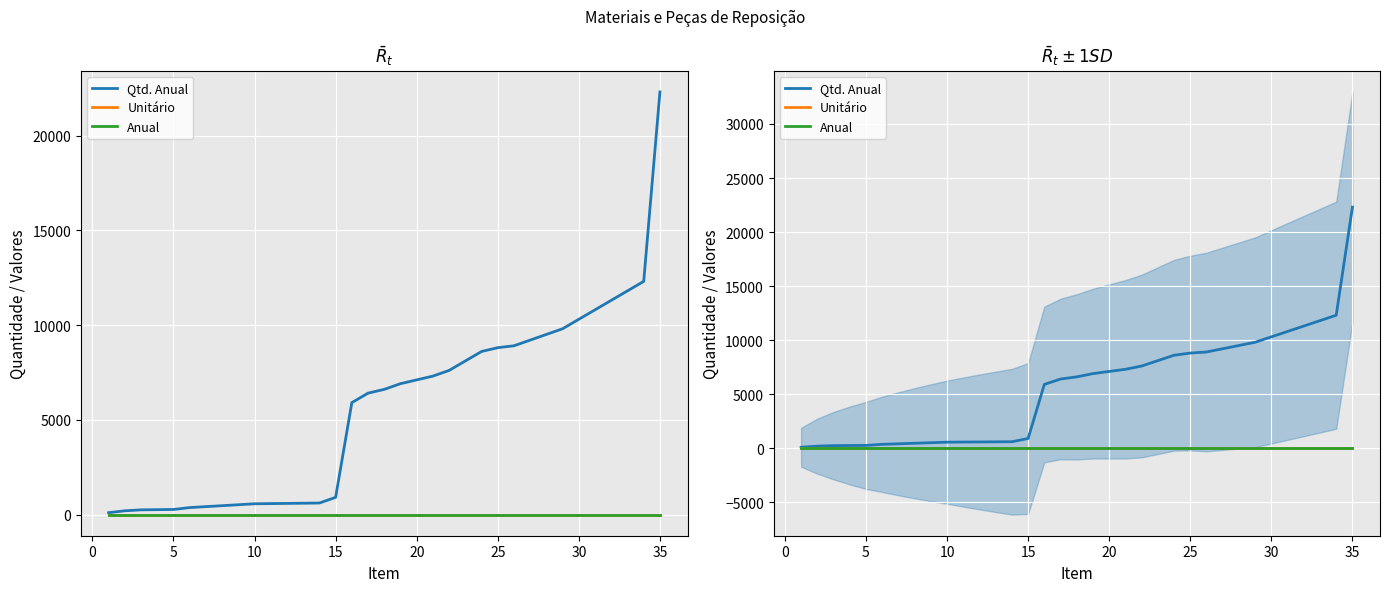

True or false: Unitário has more than 2 interior local peaks.

False